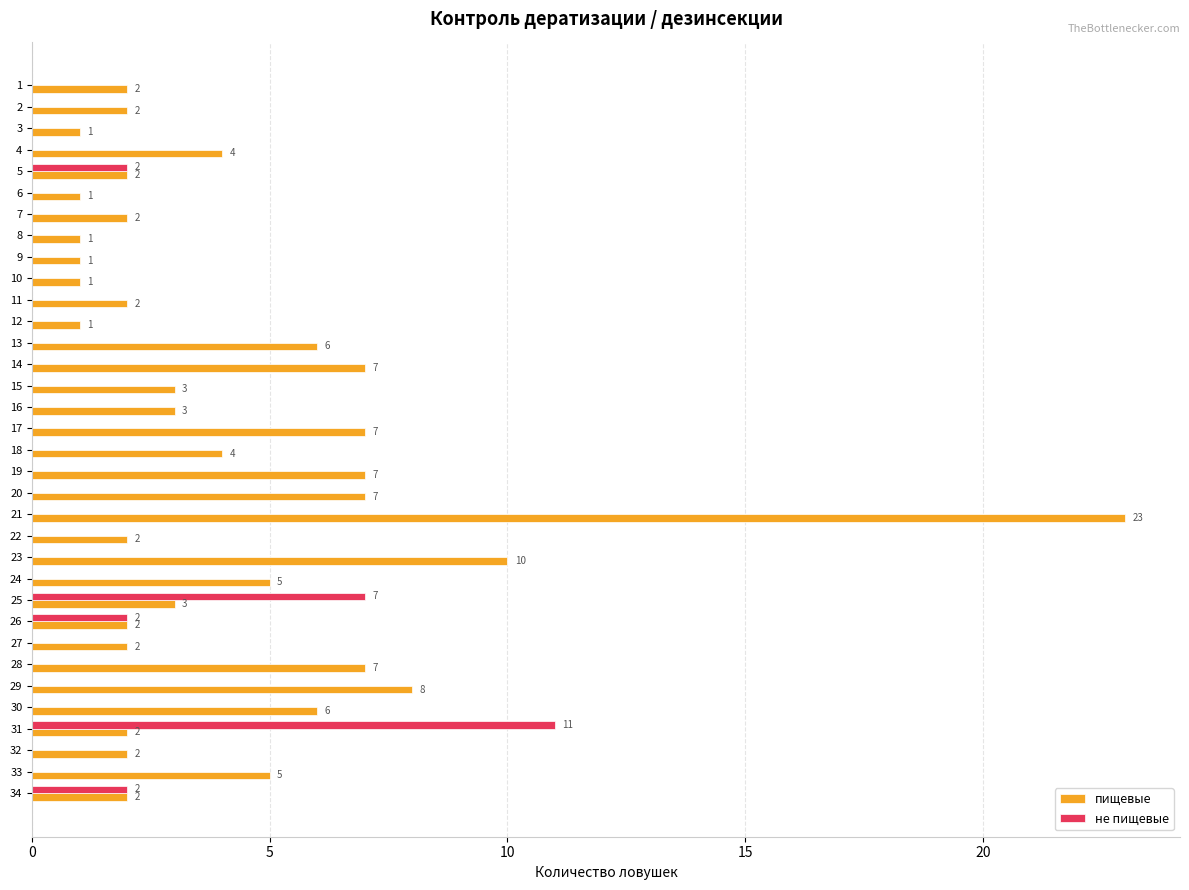

The value of пищевые at 29 is 8. True or false?

True